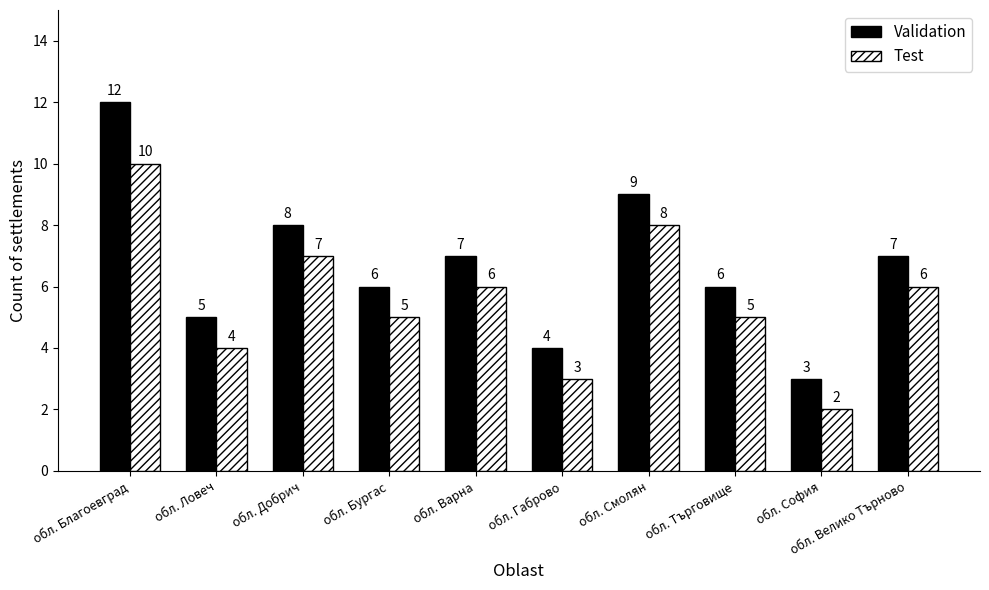

Rank the series by their average value, from highest to lowest.

Validation, Test